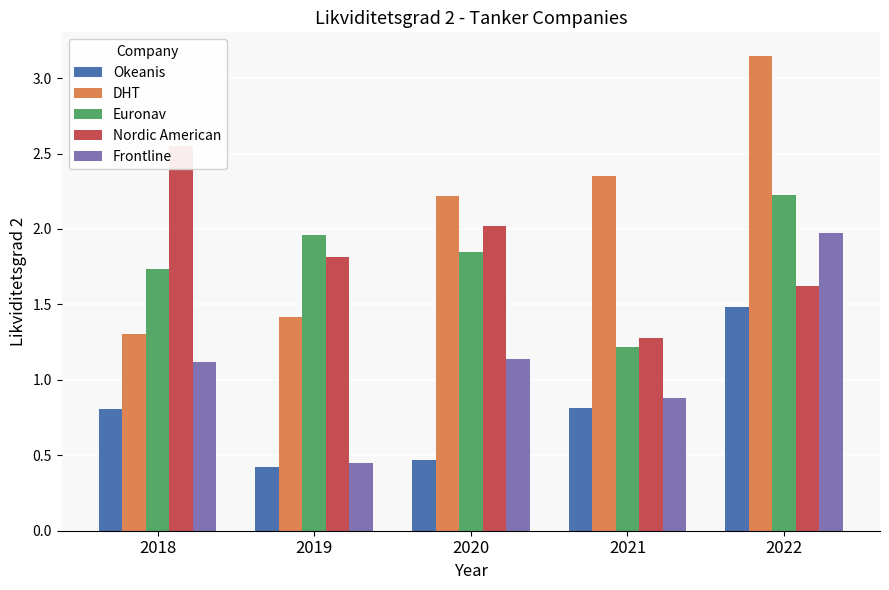

Are the bars grouped side by side (vs. stacked)?

Yes